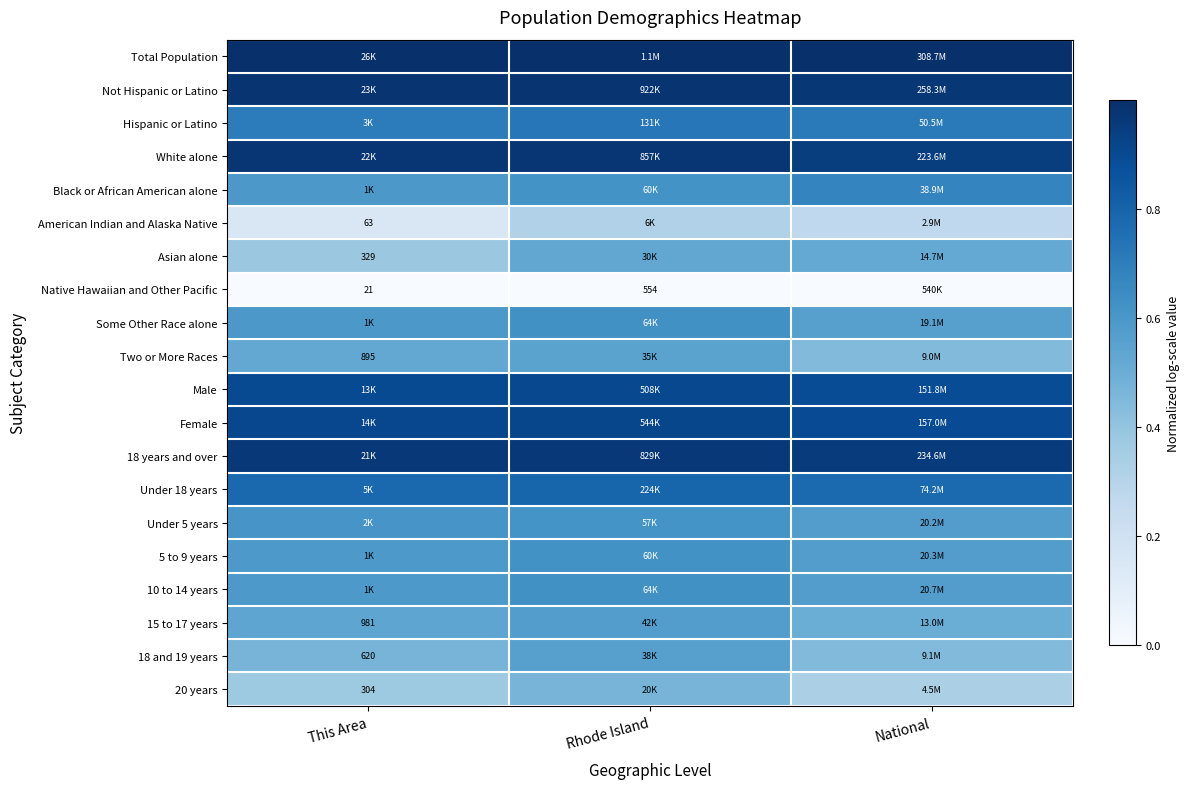

Is the value of 20 years at This Area greater than the value of Native Hawaiian and Other Pacific at Rhode Island?

No